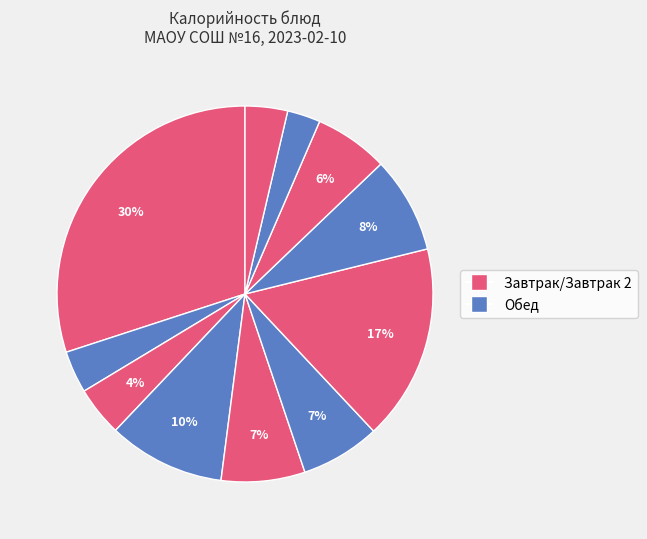

How many slices are in this pie chart?

11